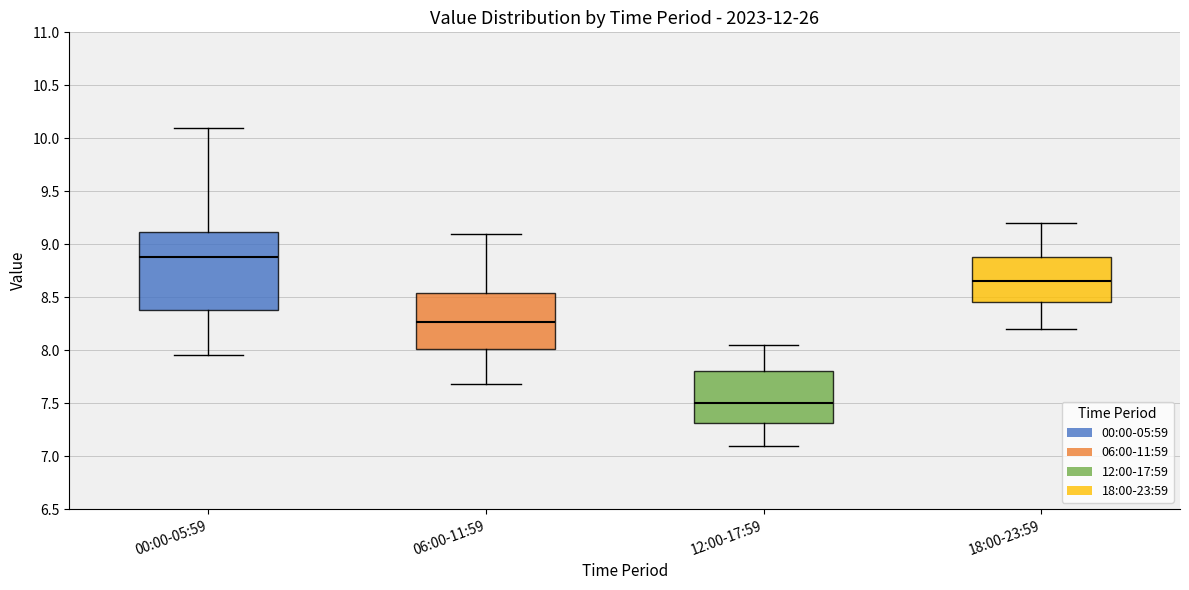

Comparing the boxes themselves (not the whiskers), which one is the tallest?

00:00-05:59